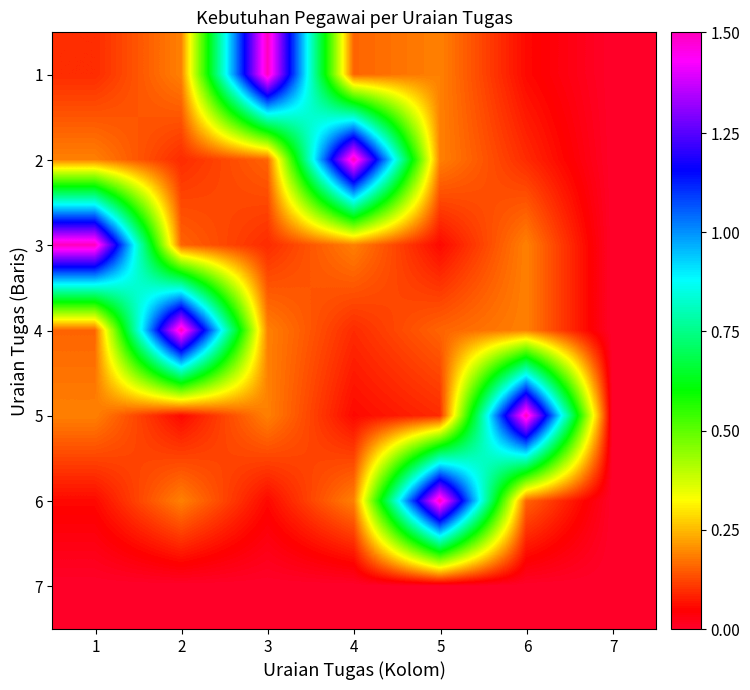

What is the total value across all series at 5?

2.2